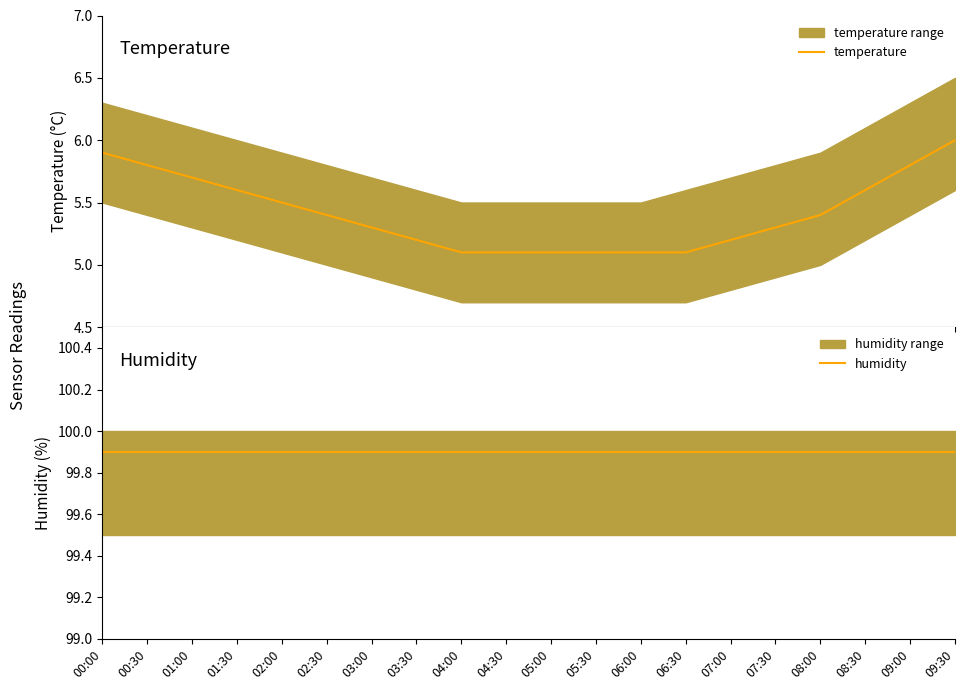

The temperature series shows 5.2 at 03:30. True or false?

True